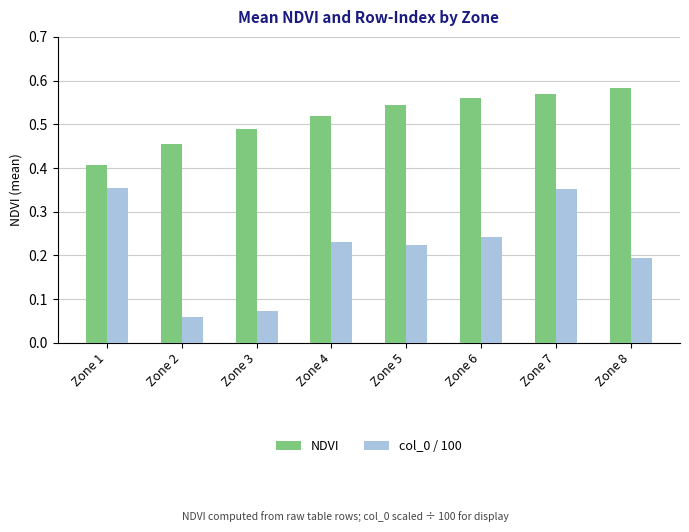

At which label is col_0 / 100 closest to 0?

Zone 2